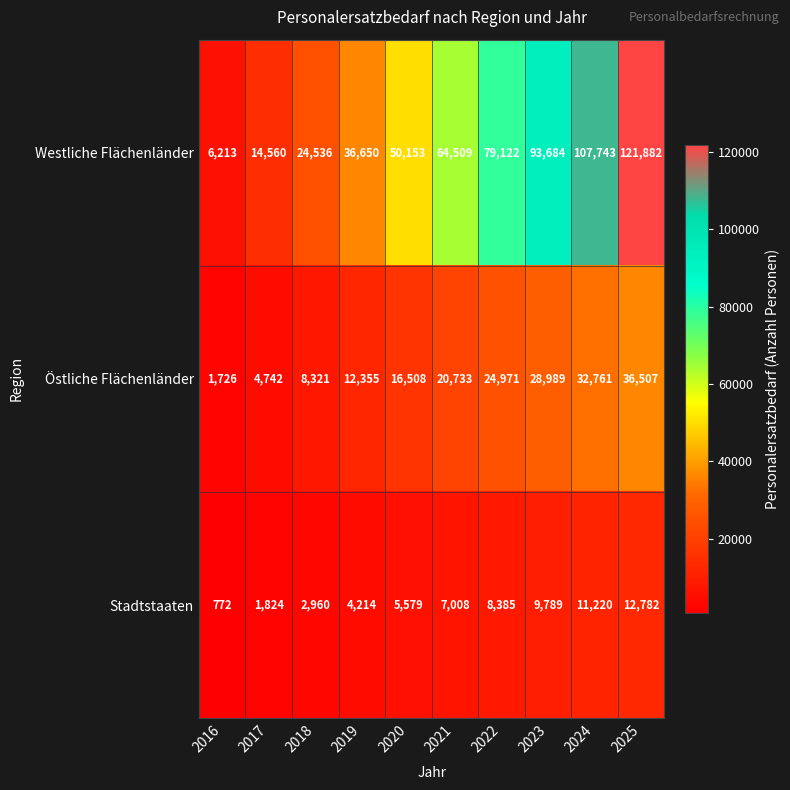

At which label is Westliche Flächenländer closest to 64047?

2021